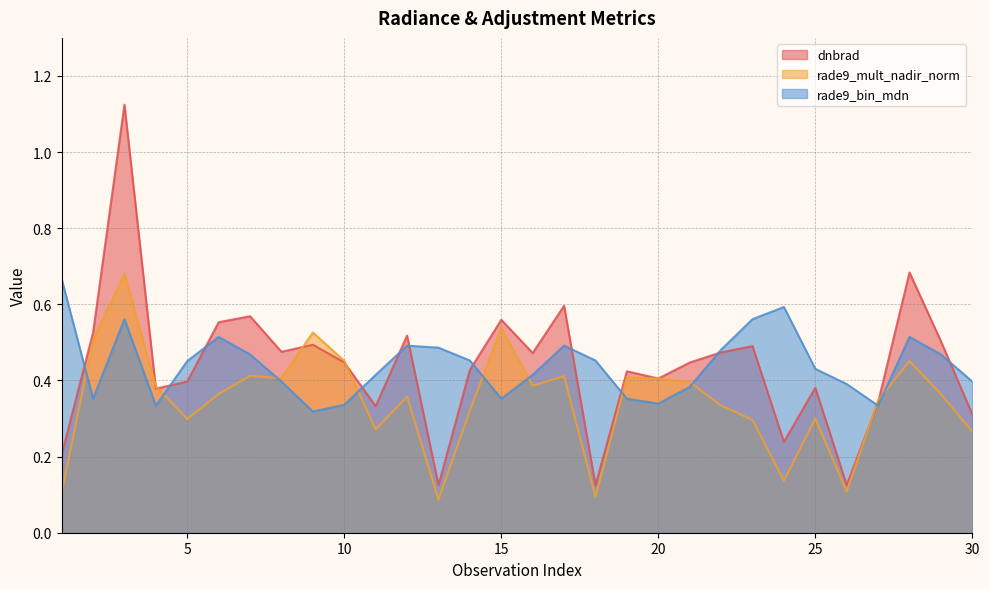

Reading left to right, extract all data points from this chart.

dnbrad: 0.2	0.5	1.1	0.4	0.4	0.6	0.6	0.5	0.5	0.4	0.3	0.5	0.1	0.4	0.6	0.5	0.6	0.1	0.4	0.4	0.4	0.5	0.5	0.2	0.4	0.1	0.3	0.7	0.5	0.3
rade9_mult_nadir_norm: 0.1	0.5	0.7	0.4	0.3	0.4	0.4	0.4	0.5	0.5	0.3	0.4	0.1	0.3	0.5	0.4	0.4	0.1	0.4	0.4	0.4	0.3	0.3	0.1	0.3	0.1	0.3	0.5	0.4	0.3
rade9_bin_mdn: 0.7	0.4	0.6	0.3	0.5	0.5	0.5	0.4	0.3	0.3	0.4	0.5	0.5	0.5	0.4	0.4	0.5	0.5	0.4	0.3	0.4	0.5	0.6	0.6	0.4	0.4	0.3	0.5	0.5	0.4